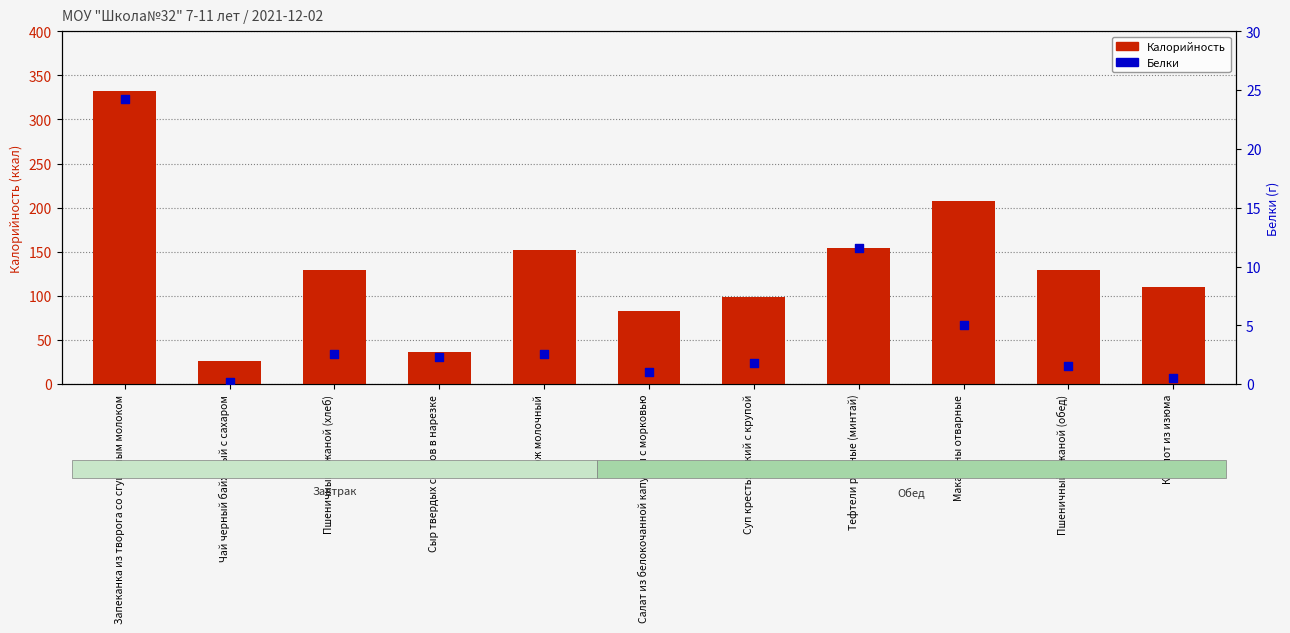

What is the total value across all series at Суп крестьянский с крупой?

100.7